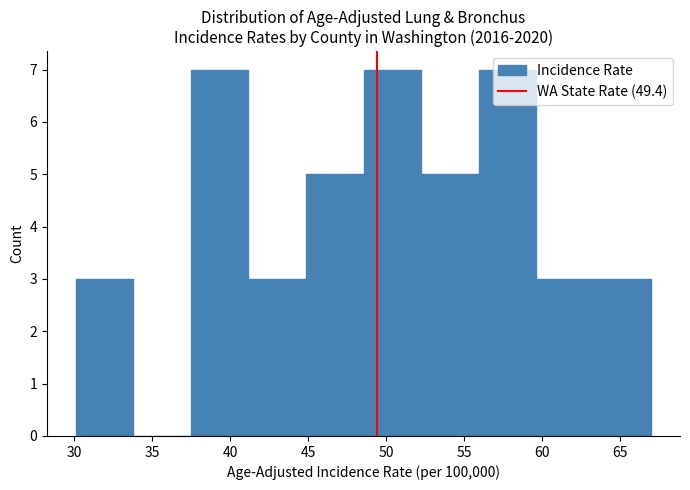

Reading left to right, transcribe this chart: for each bar, give the range it covers on the x-axis and its height. Neither the bar edges nor the heights are printed on the chart, so give them approximately, as read against the axes.

30.0 to 34.0: 3
34.0 to 37.5: 0
37.5 to 41.0: 7
41.0 to 45.0: 3
45.0 to 48.5: 5
48.5 to 52.0: 7
52.0 to 56.0: 5
56.0 to 59.5: 7
59.5 to 63.5: 3
63.5 to 67.0: 3